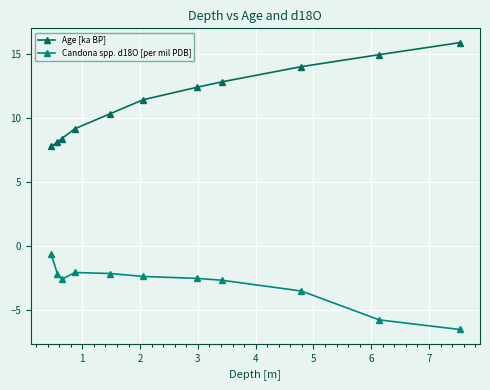

Which series has the largest total across all categories?

Age [ka BP]